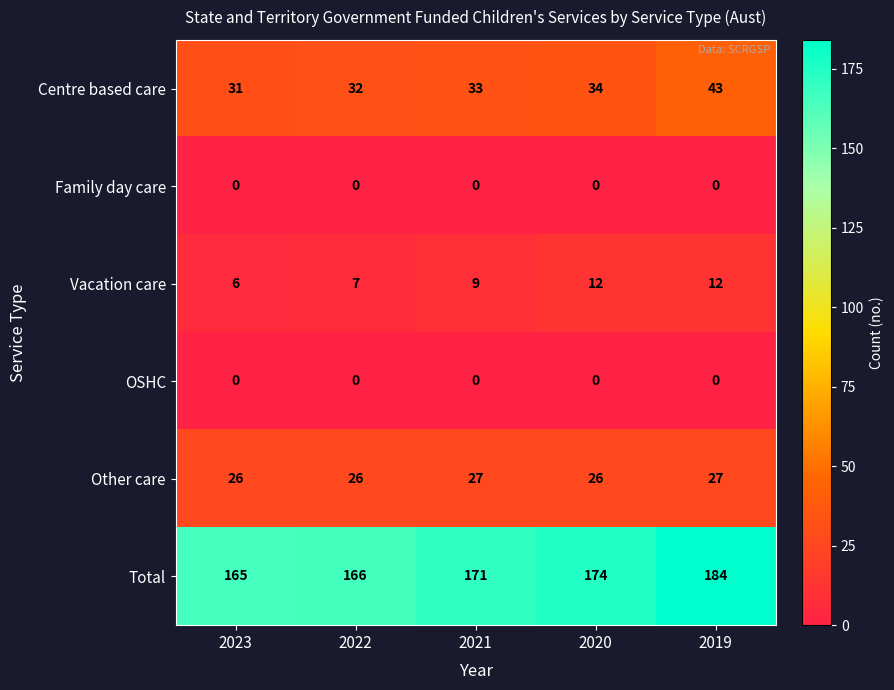

What is the greatest value displayed?

184